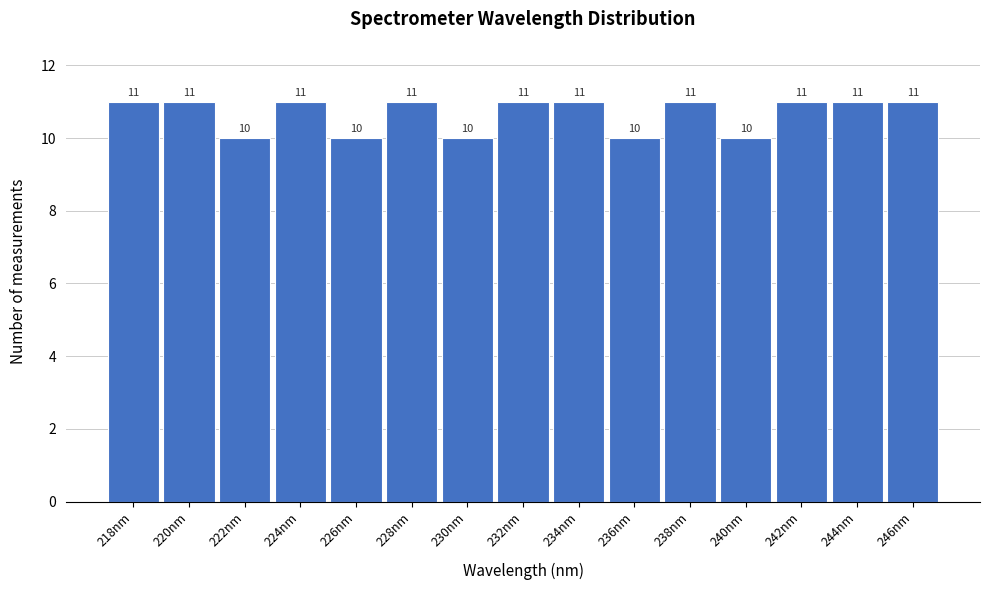

Reading right to left, list all the values displayed in this chart.

11	11	11	10	11	10	11	11	10	11	10	11	10	11	11